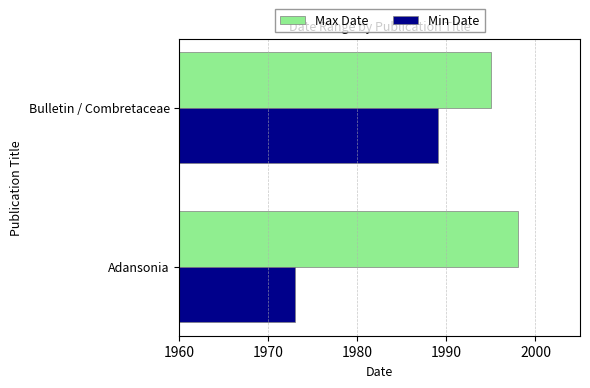

At how many categories does at least one series exceed 1981?

2